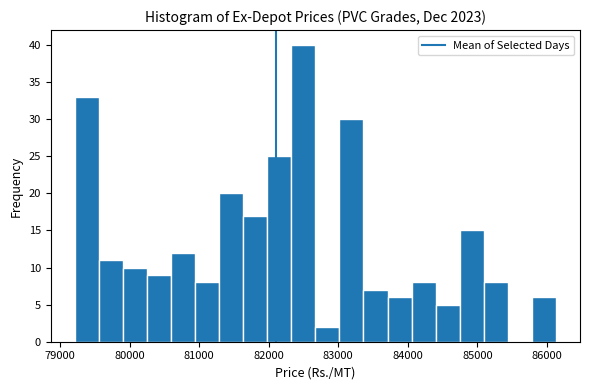

Around what value on the x-axis is the tallest bar? Give the approximate position of its centre, as read against the axis.

82500